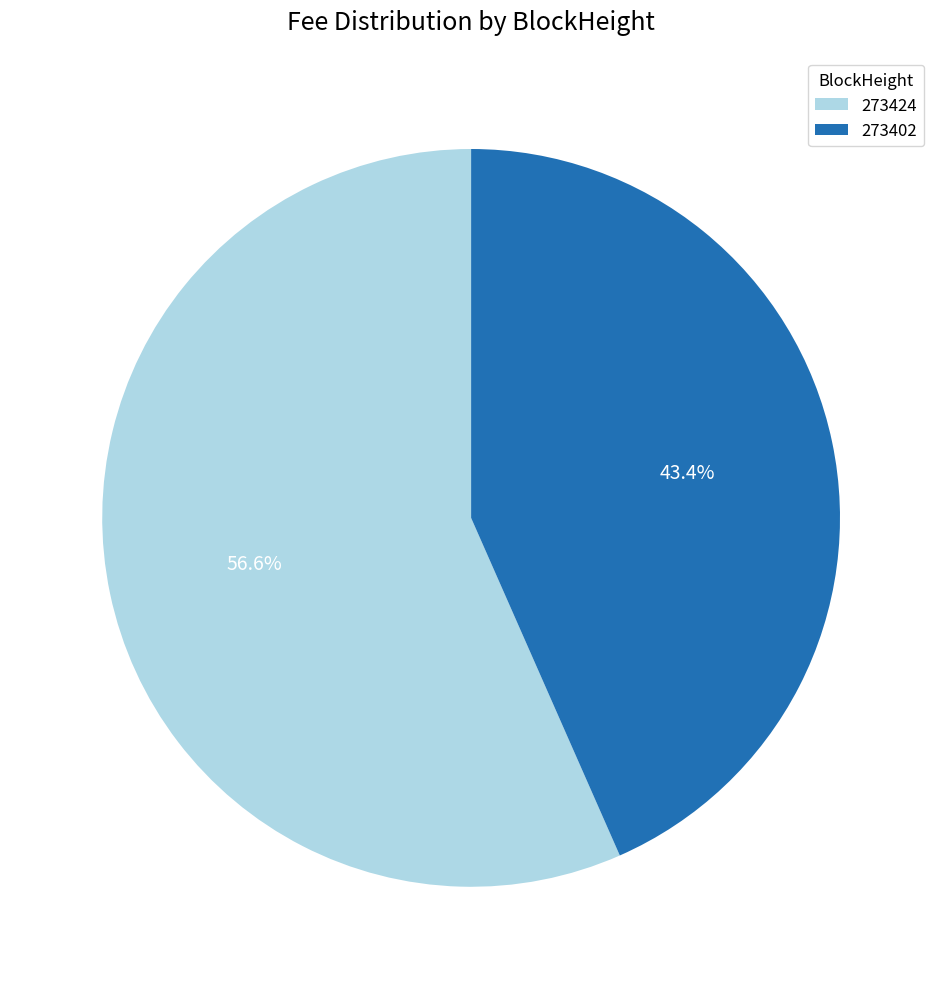

To the nearest percent, what is the average slice percentage?

50%